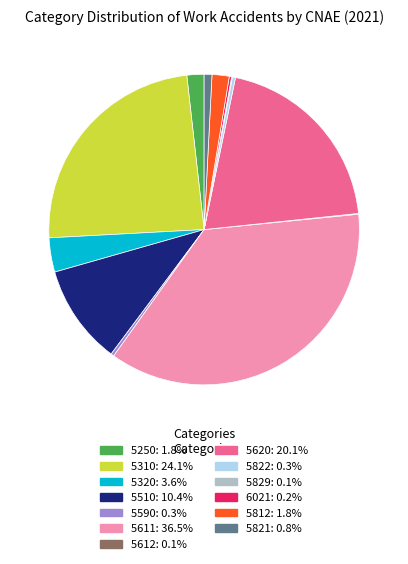

What is the largest slice in the pie chart?

5611